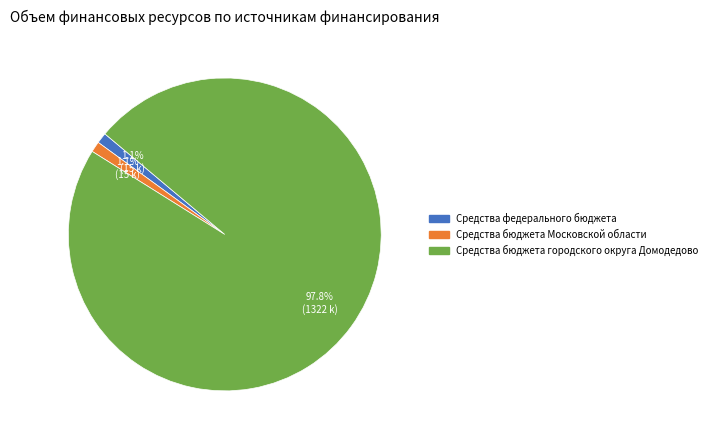

Is there any slice that represents more than half of the pie?

Yes